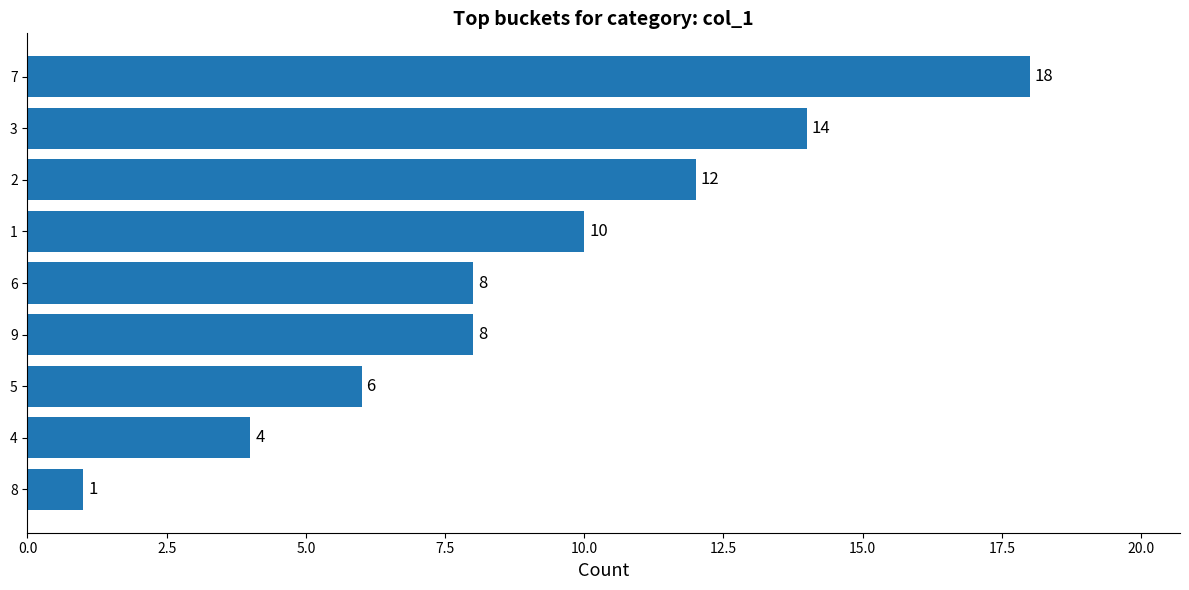

Reading bottom to top, extract all data points from this chart.

1	4	6	8	8	10	12	14	18